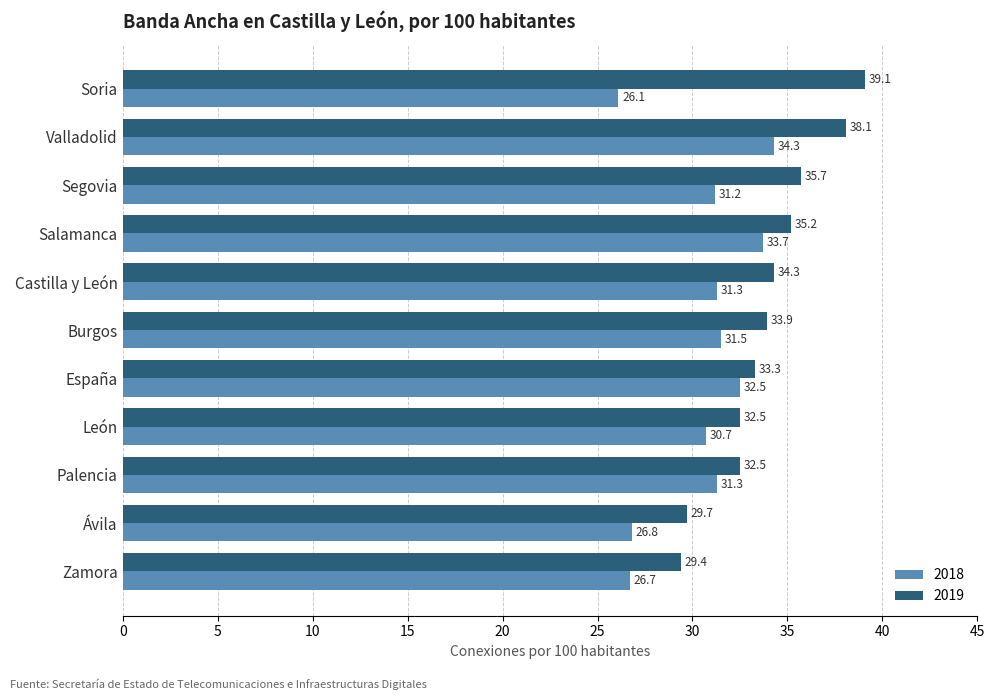

List the series in order of their overall mean, highest first.

2019, 2018